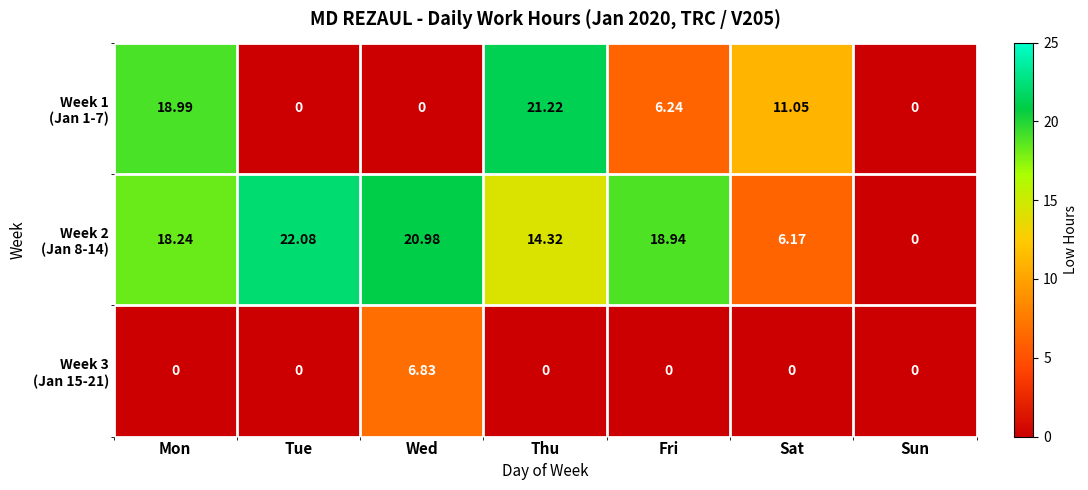

Which category has the highest value across all series?

Tue